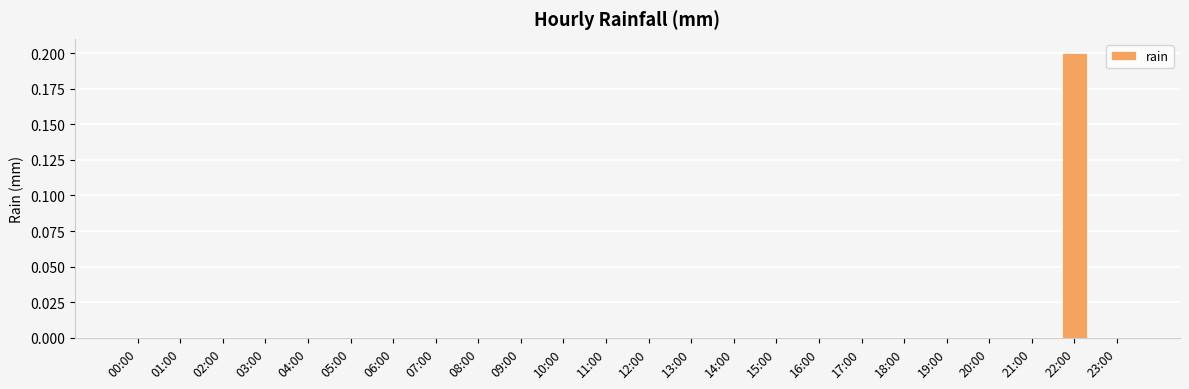

Reading left to right, extract all data points from this chart.

00:00=0.0	01:00=0.0	02:00=0.0	03:00=0.0	04:00=0.0	05:00=0.0	06:00=0.0	07:00=0.0	08:00=0.0	09:00=0.0	10:00=0.0	11:00=0.0	12:00=0.0	13:00=0.0	14:00=0.0	15:00=0.0	16:00=0.0	17:00=0.0	18:00=0.0	19:00=0.0	20:00=0.0	21:00=0.0	22:00=0.2	23:00=0.0